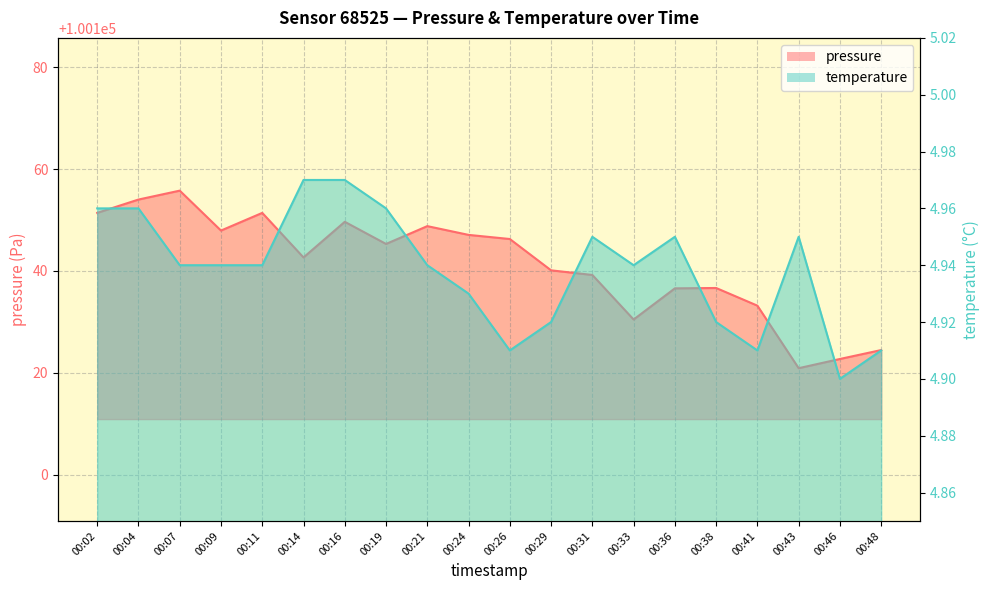

What is the total value across all series at 00:46?

100127.6